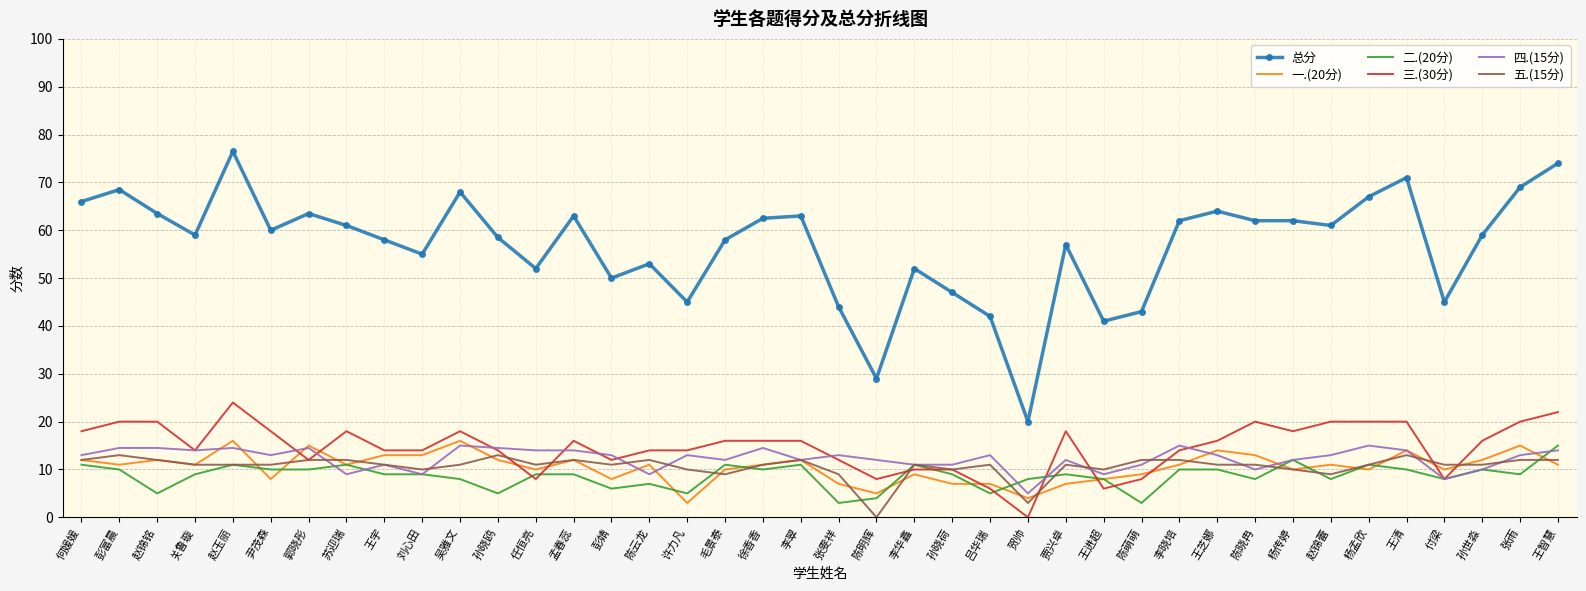

What is the sum of the 总分 values at 许力凡 and 王智慧?

119.0